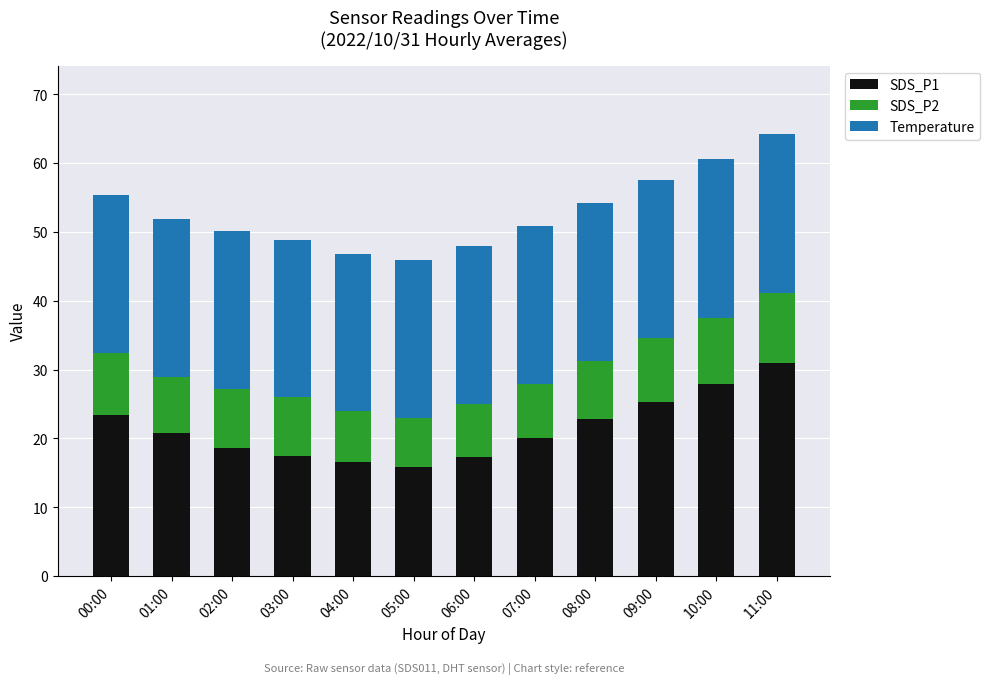

What are all the series names shown in the legend?

SDS_P1, SDS_P2, Temperature